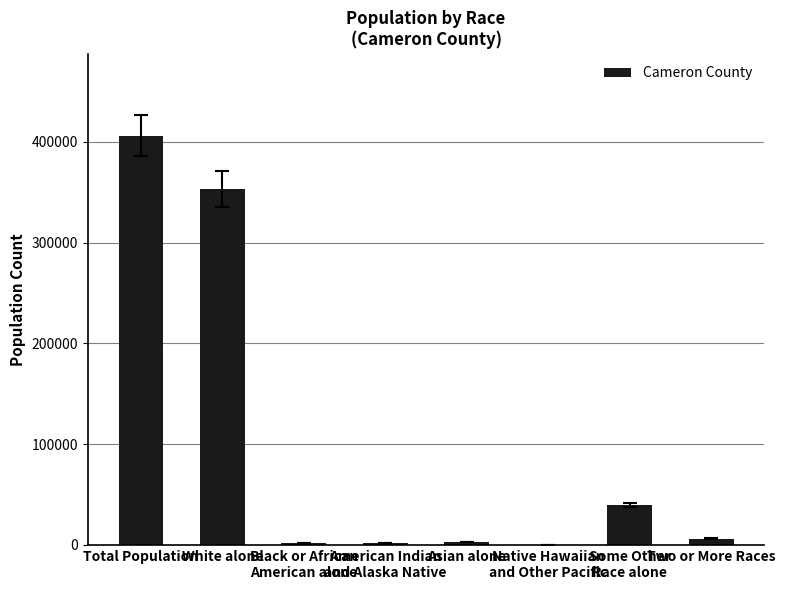

Which category has the highest value across all series?

Total Population